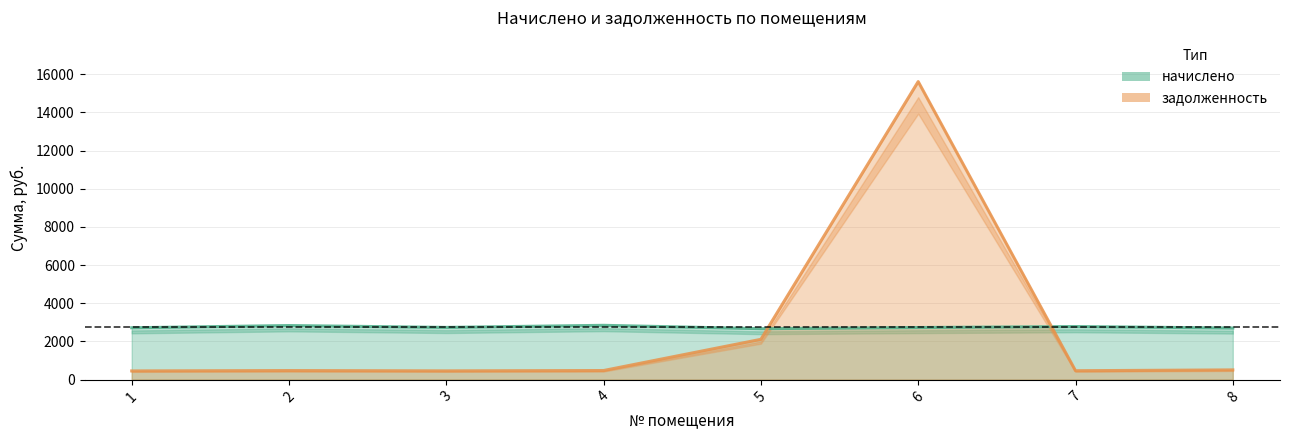

Reading left to right, what are all the values shown in this chart?

начислено: 2714.8	2831.2	2733.2	2842.9	2666.8	2727.1	2779.4	2701.3
задолженность: 452.5	471.9	455.5	473.8	2108.8	15616.6	463.2	506.6